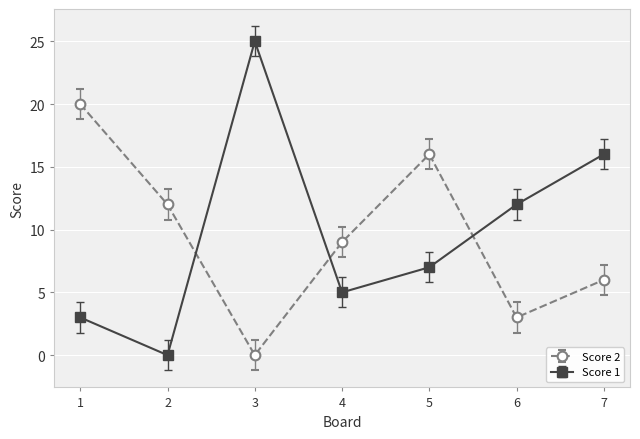

What is the difference between the second highest and second lowest values in the Score 2 series?

13